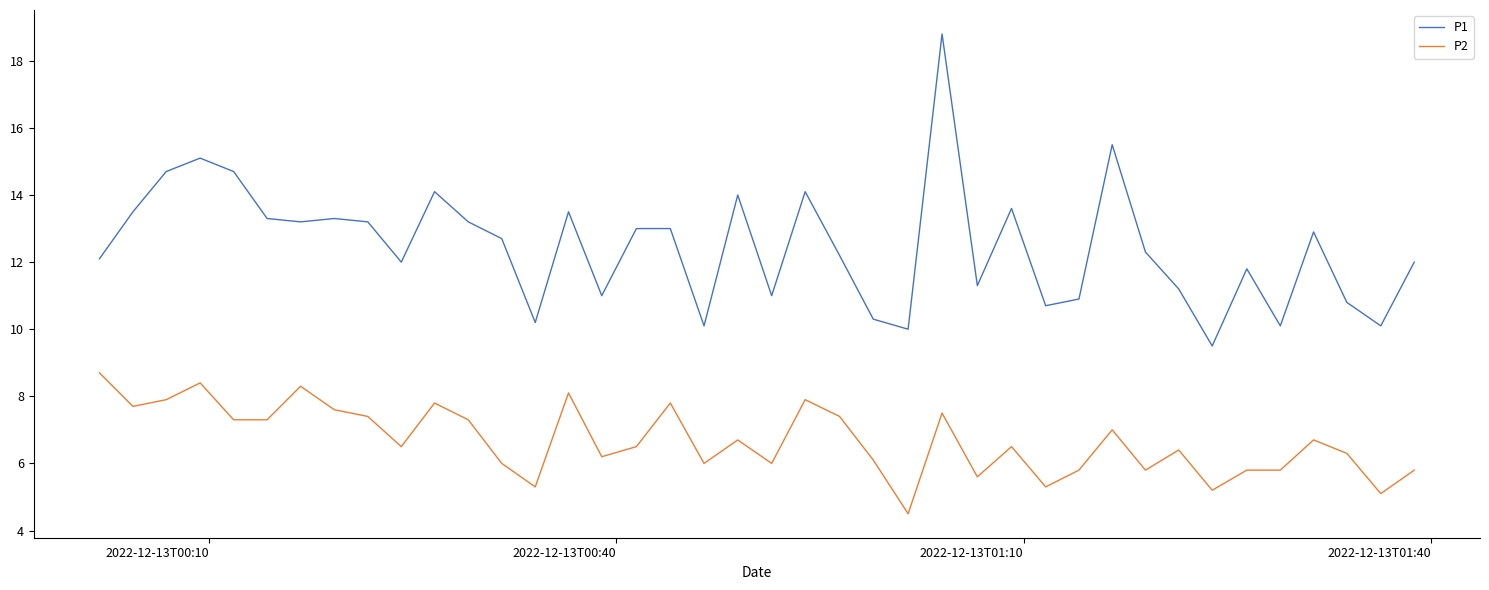

What is the lowest value of the P1 series?

9.5